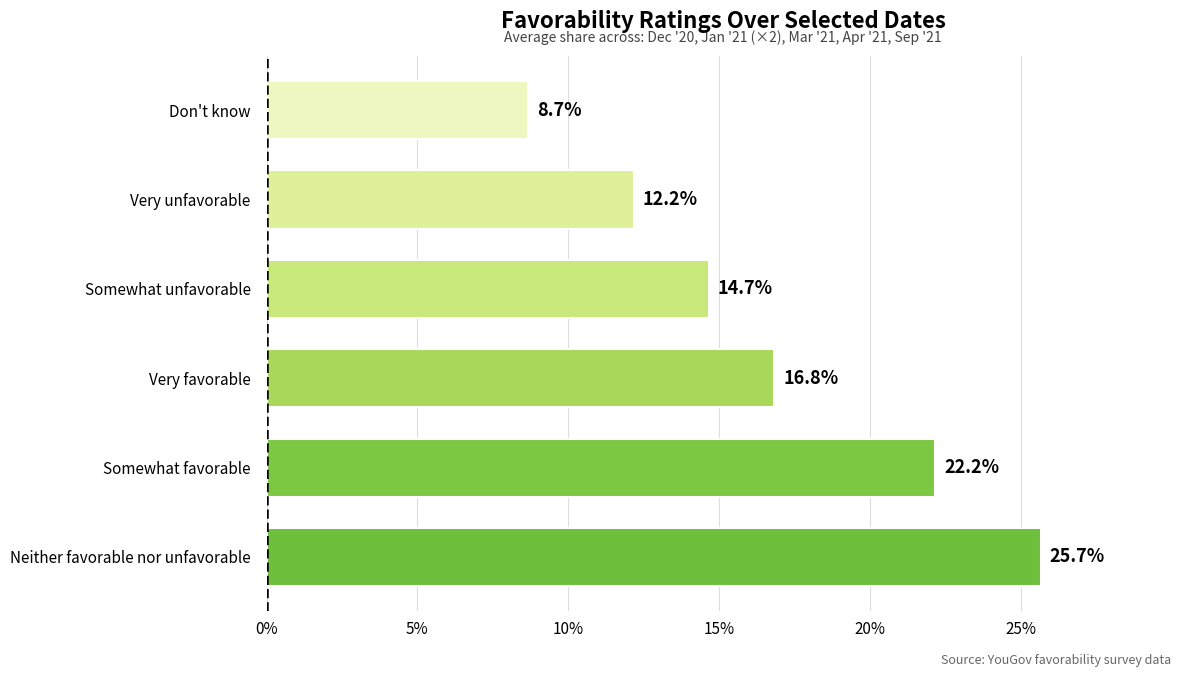

Count the values in the range 0 to 1.

6